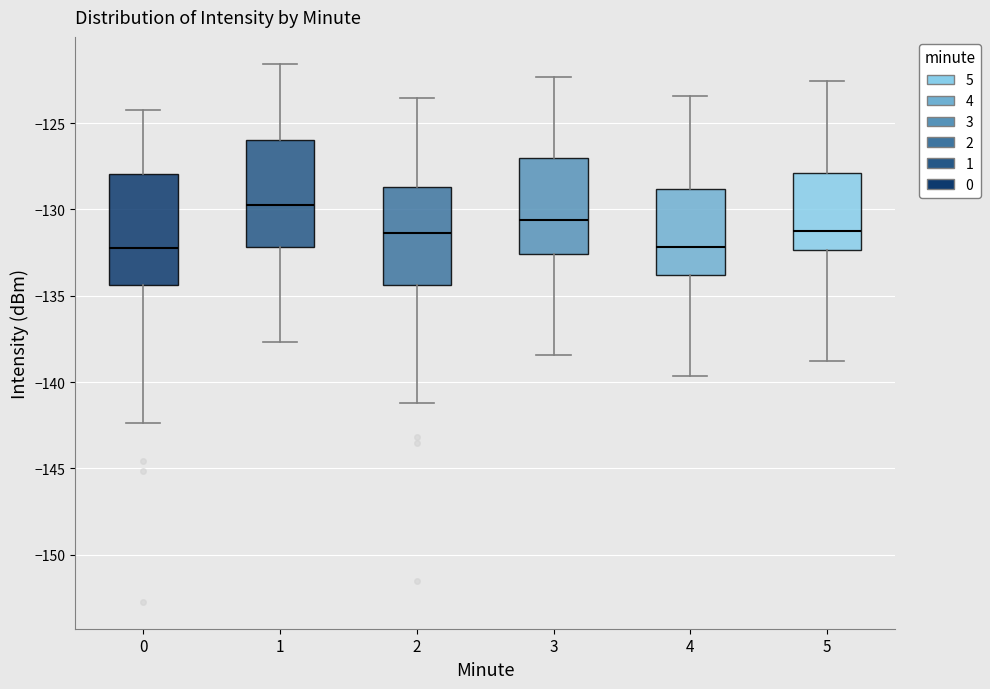

Reading left to right, transcribe this box plot: for each box, give where its median line is, the range the box spans, and where its two whiskers end, as read against the y-axis. The values are not printed on the chart, so give them approximately, as read against the axis.

0: median -132.0, box -134.5 to -128.0, whiskers -142.5 to -124.0
1: median -129.5, box -132.0 to -126.0, whiskers -137.5 to -121.5
2: median -131.5, box -134.5 to -128.5, whiskers -141.0 to -123.5
3: median -130.5, box -132.5 to -127.0, whiskers -138.5 to -122.5
4: median -132.0, box -134.0 to -129.0, whiskers -139.5 to -123.5
5: median -131.5, box -132.5 to -128.0, whiskers -139.0 to -122.5